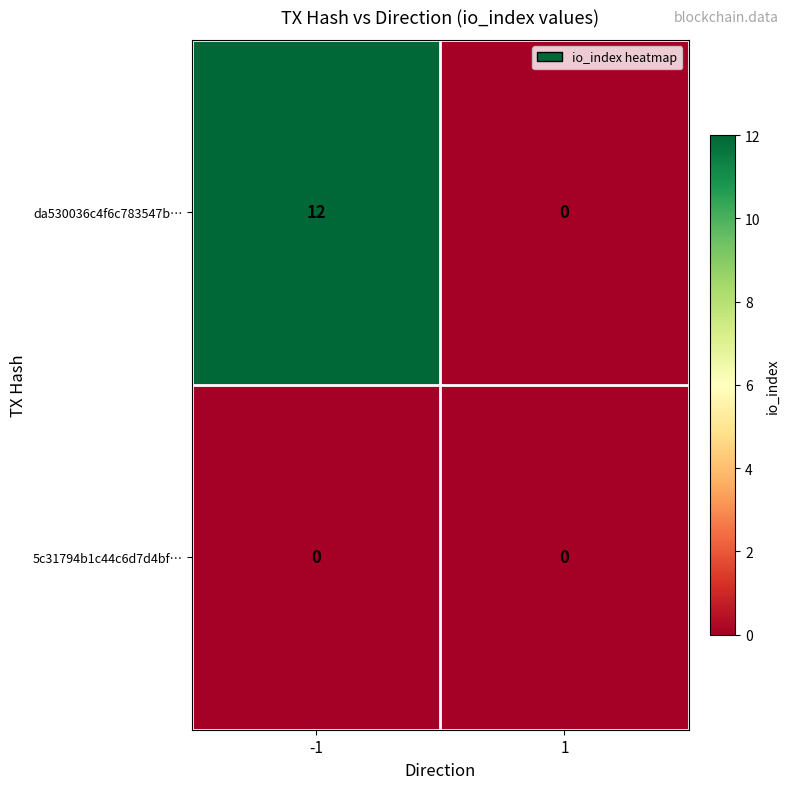

At -1, list the series in order from smallest to largest.

5c31794b1c44c6d7d4bf…, da530036c4f6c783547b…